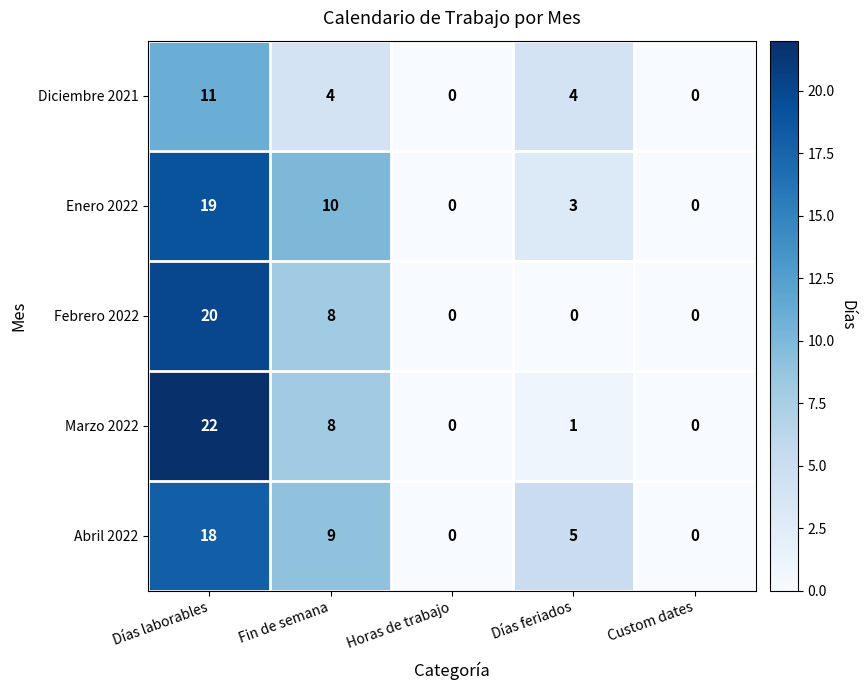

What is the maximum value shown in the chart?

22